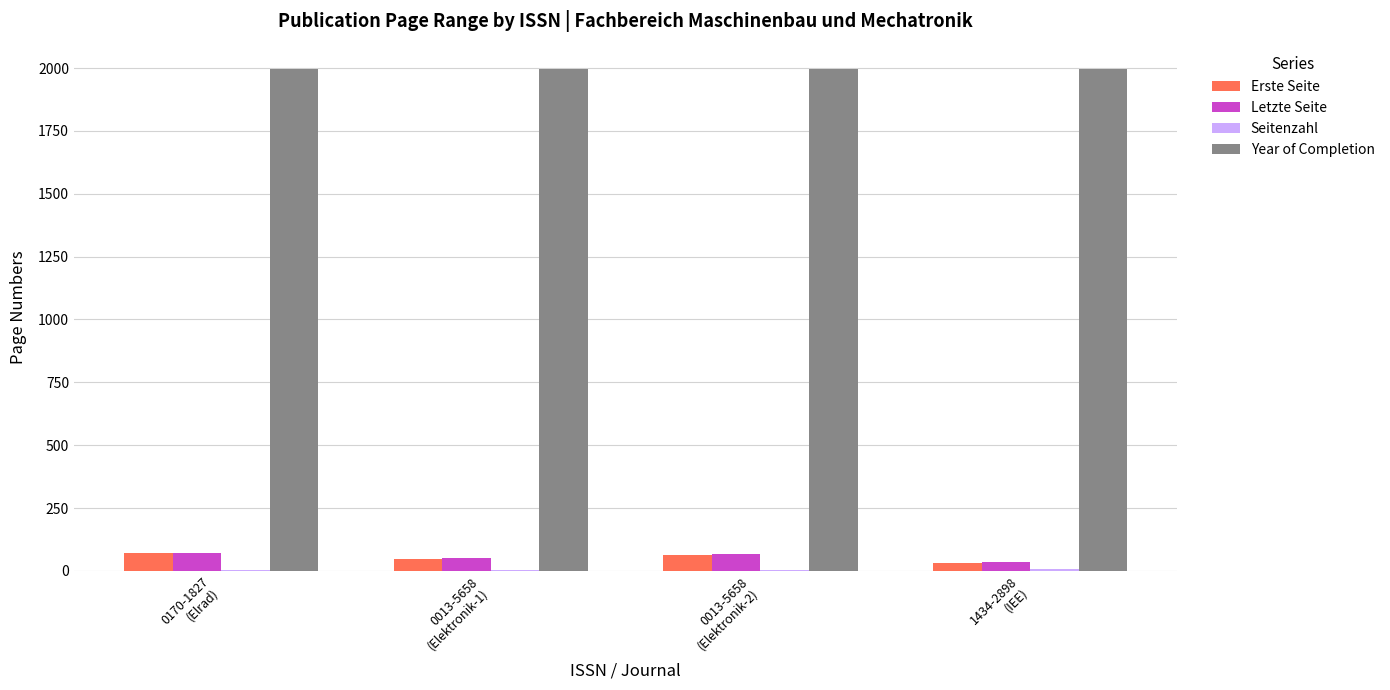

What is the sum of all Year of Completion values?

7988